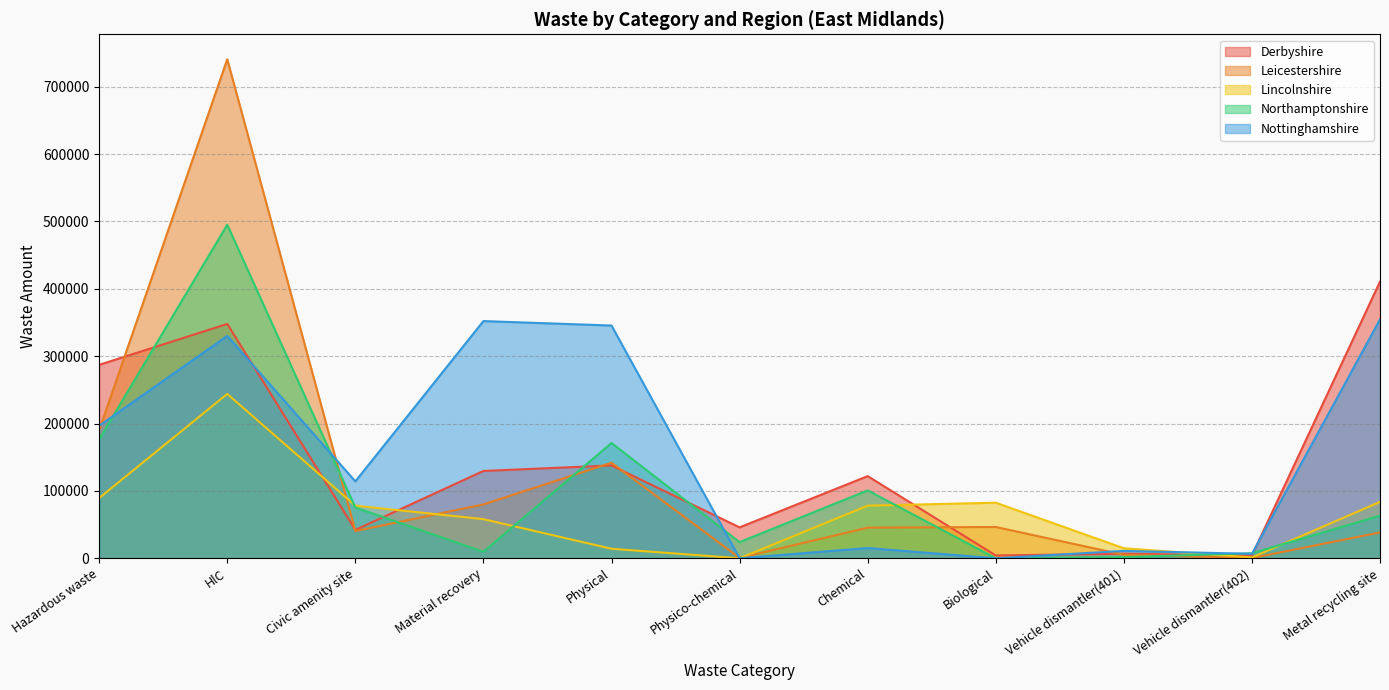

What is the lowest value of the Derbyshire series?

4160.5